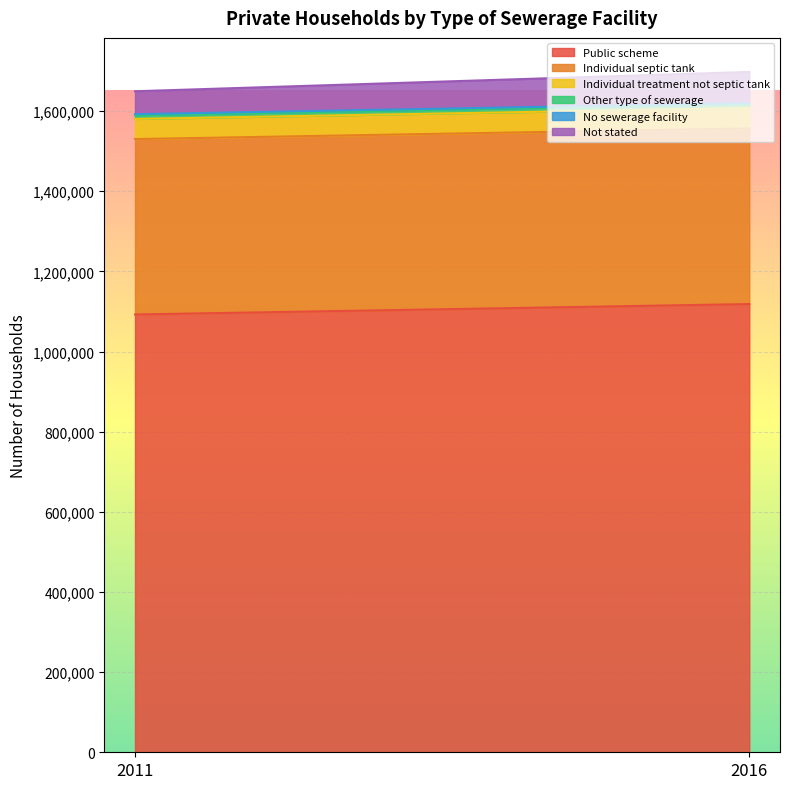

How many data points in Individual treatment not septic tank are less than 50750?

1